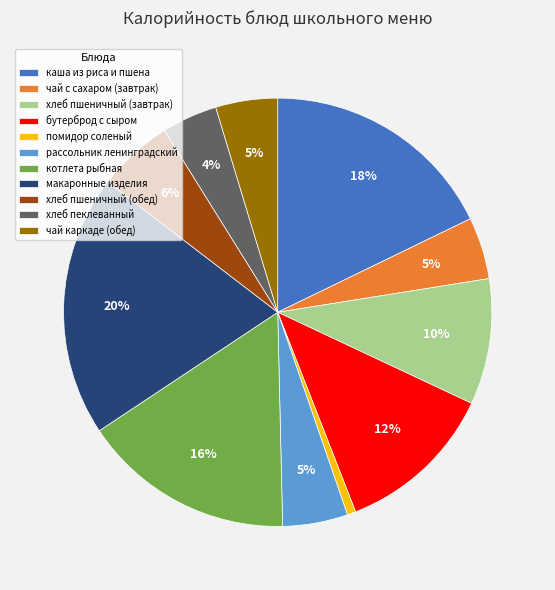

To the nearest percent, what is the average slice percentage?

9%